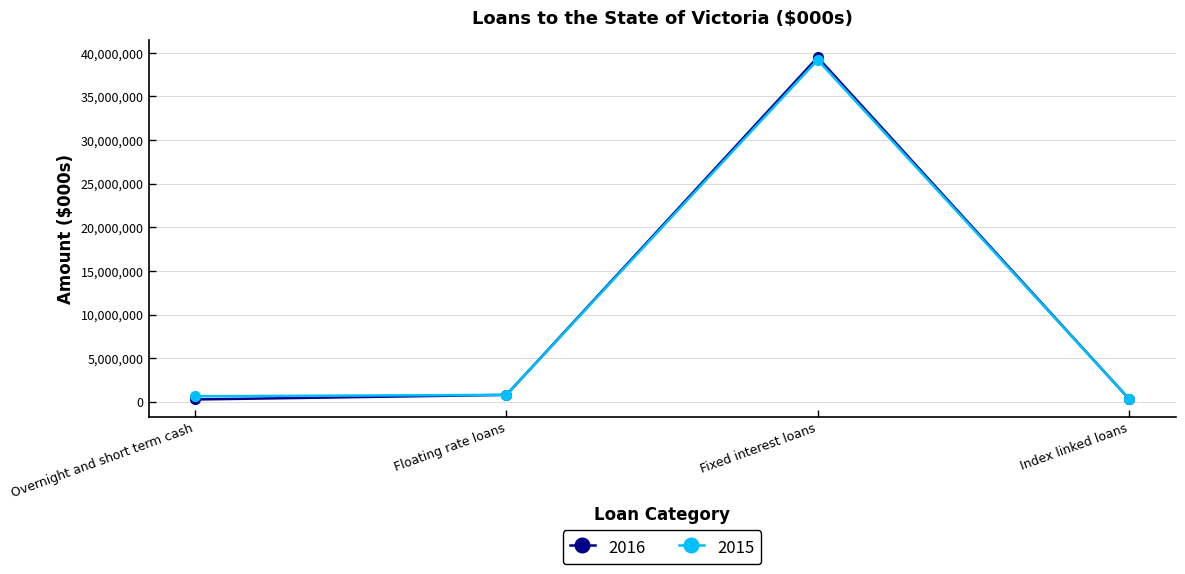

The 2016 series shows 794584 at Floating rate loans. True or false?

True